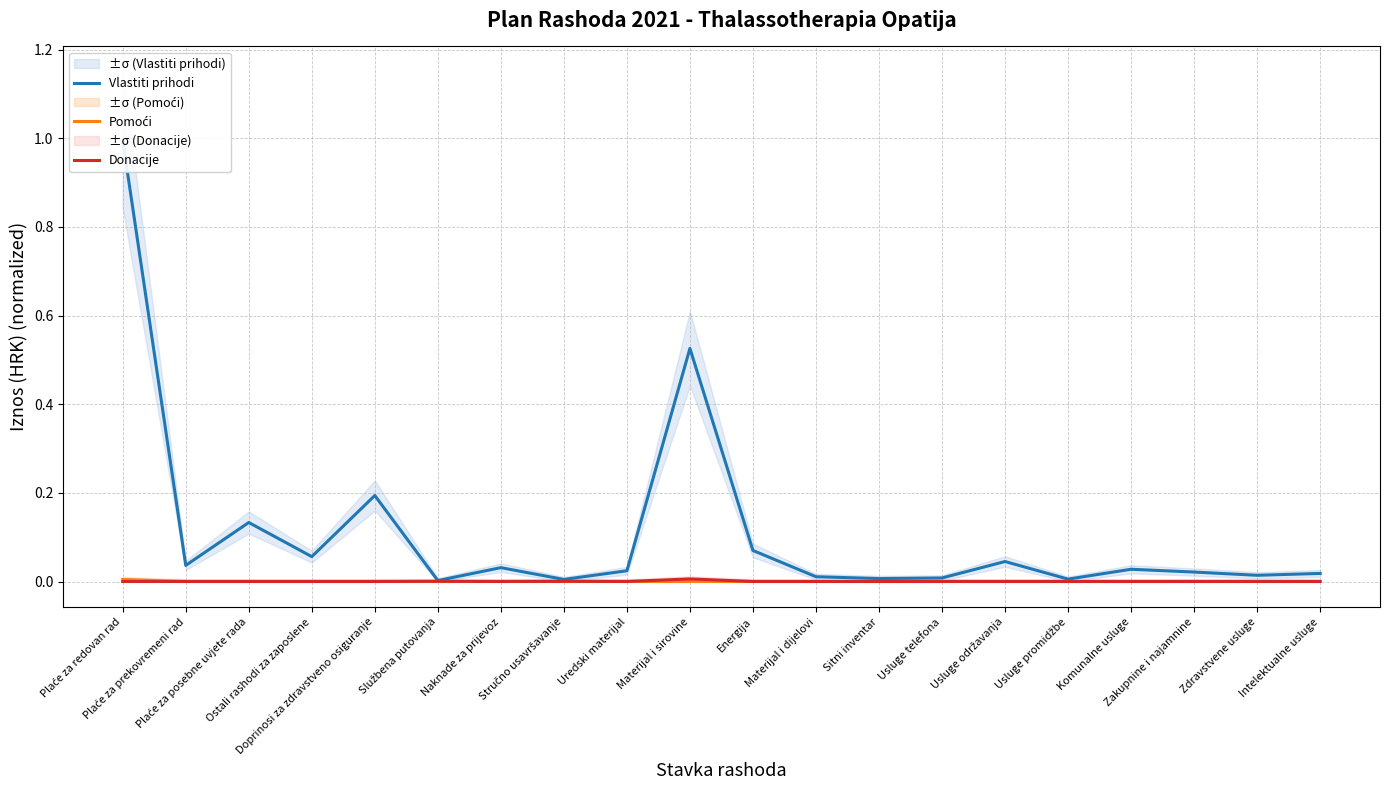

Which series changed the most between Plaće za posebne uvjete rada and Intelektualne usluge?

Vlastiti prihodi